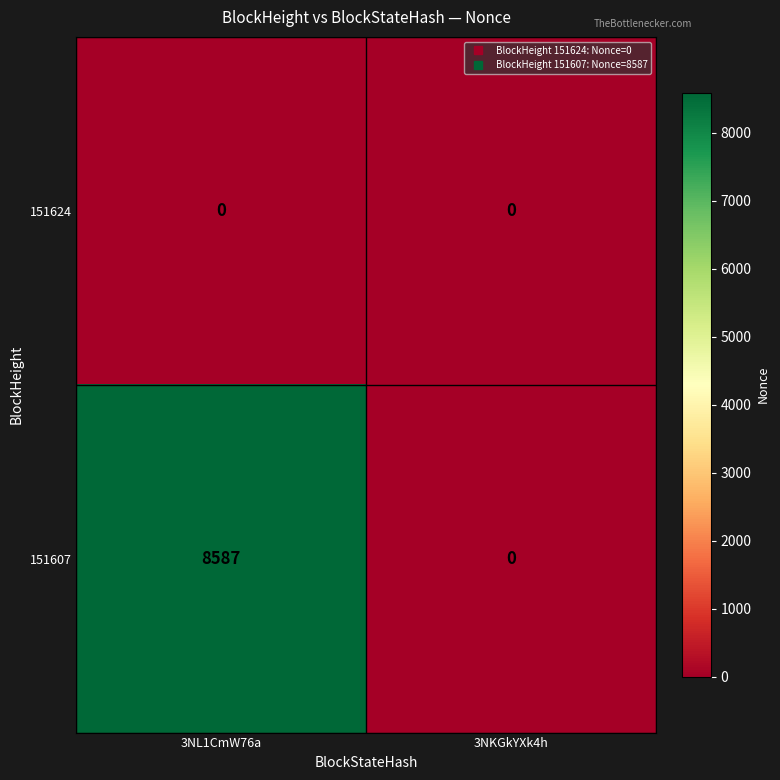

Rank the series by their average value, from lowest to highest.

151624, 151607